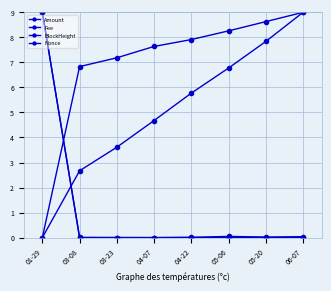

What is the average value of the Nonce series?

6.9